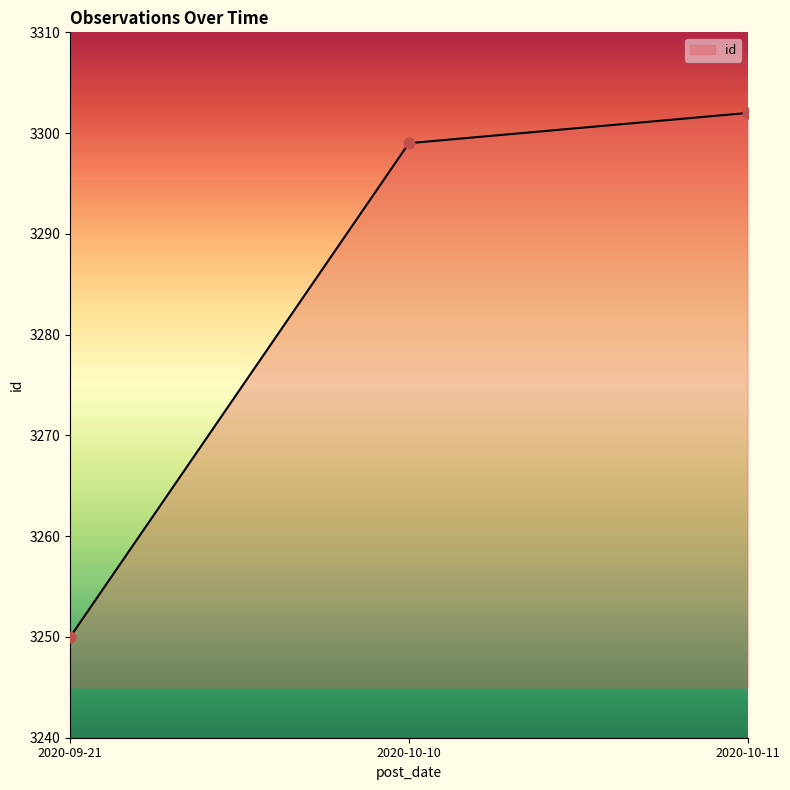

Between 2020-10-10 and 2020-09-21, which is larger?

2020-10-10